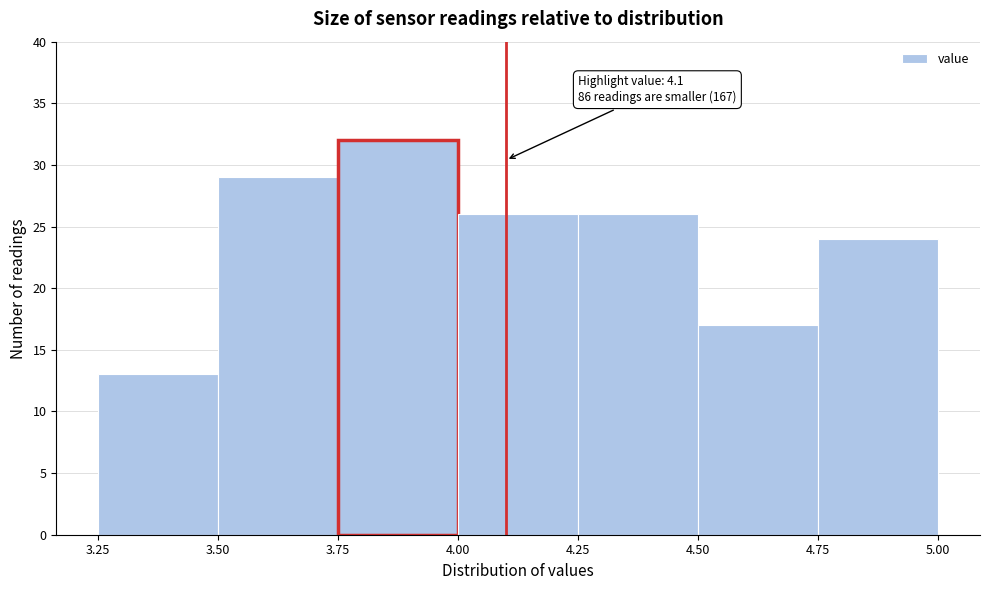

Over which range of the x-axis is the bar tallest?

3.75 to 4.00